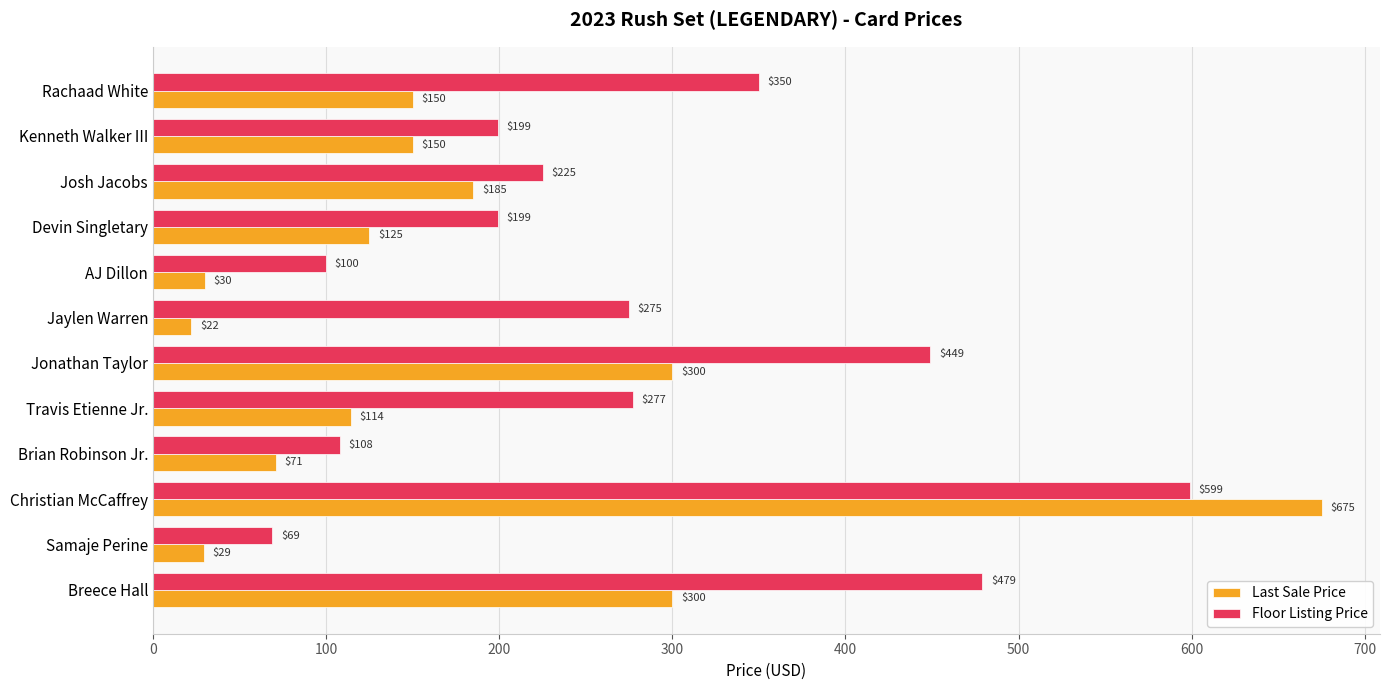

At which category is the sum across all series the highest?

Christian McCaffrey